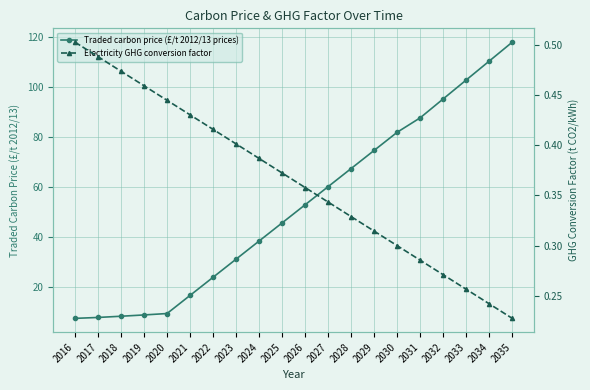

The value of Traded carbon price (£/t 2012/13 prices) at 2021 is 16.5. True or false?

True